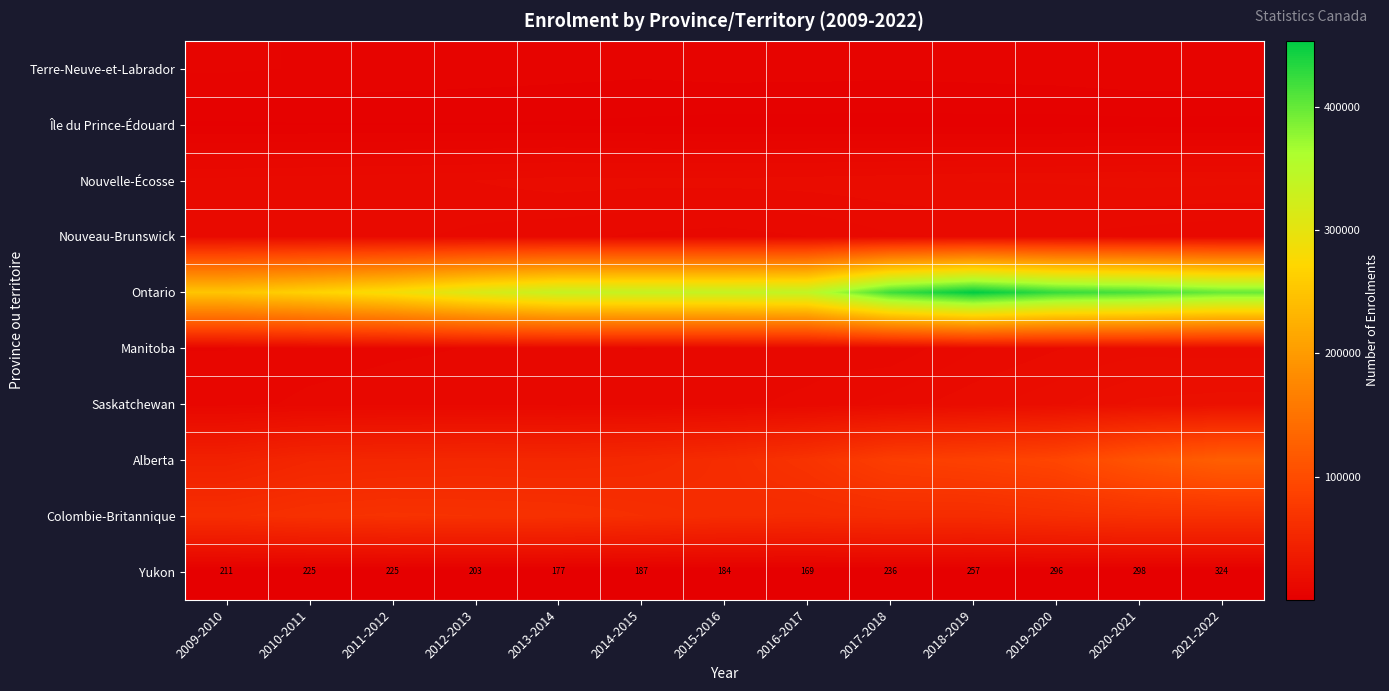

The value of Yukon at 2019-2020 is 531. True or false?

False